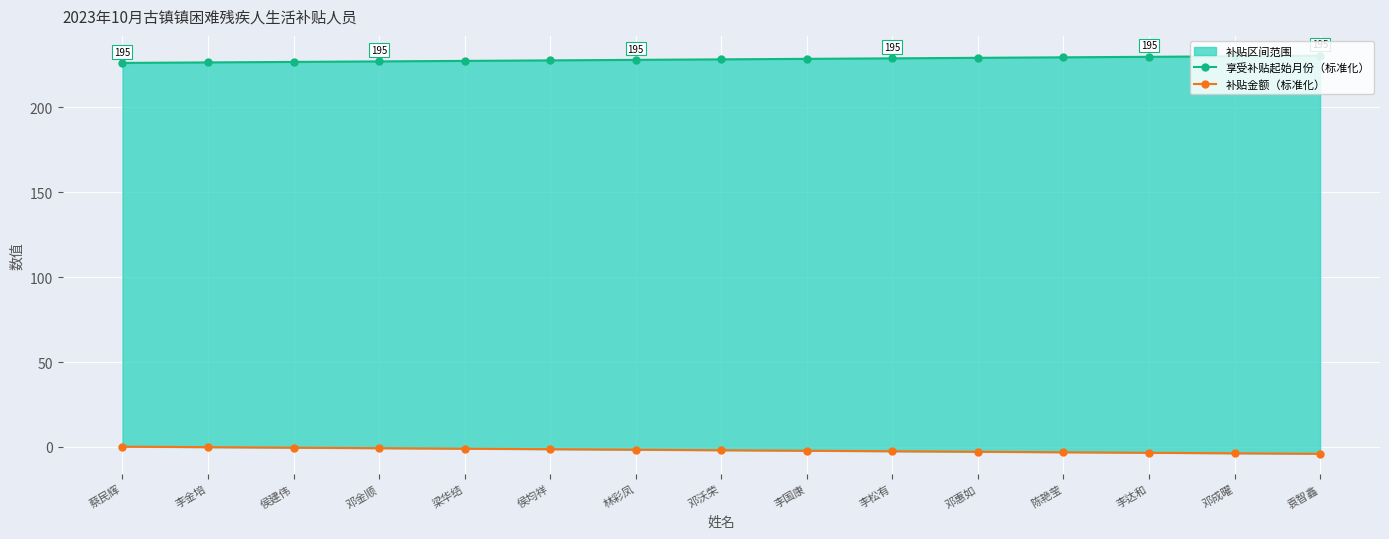

Does the chart display data point markers on the line(s)?

Yes